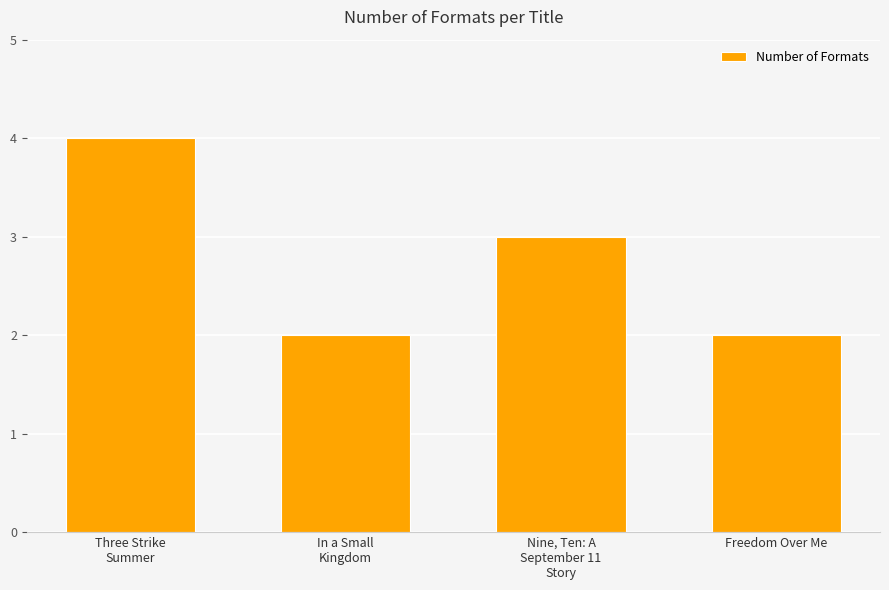

What is the maximum value shown in the chart?

4